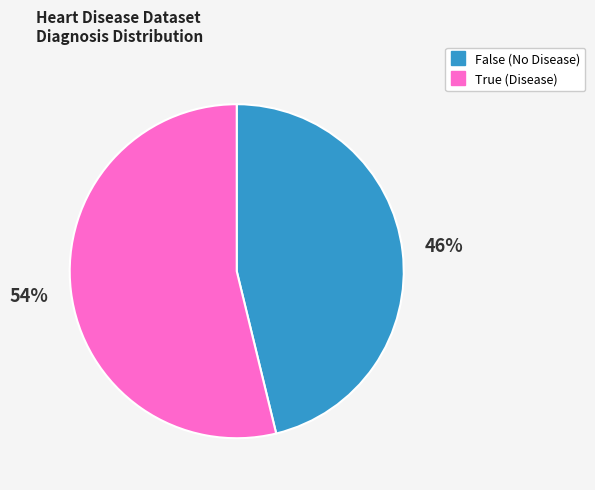

Which category has the biggest portion of the pie?

True